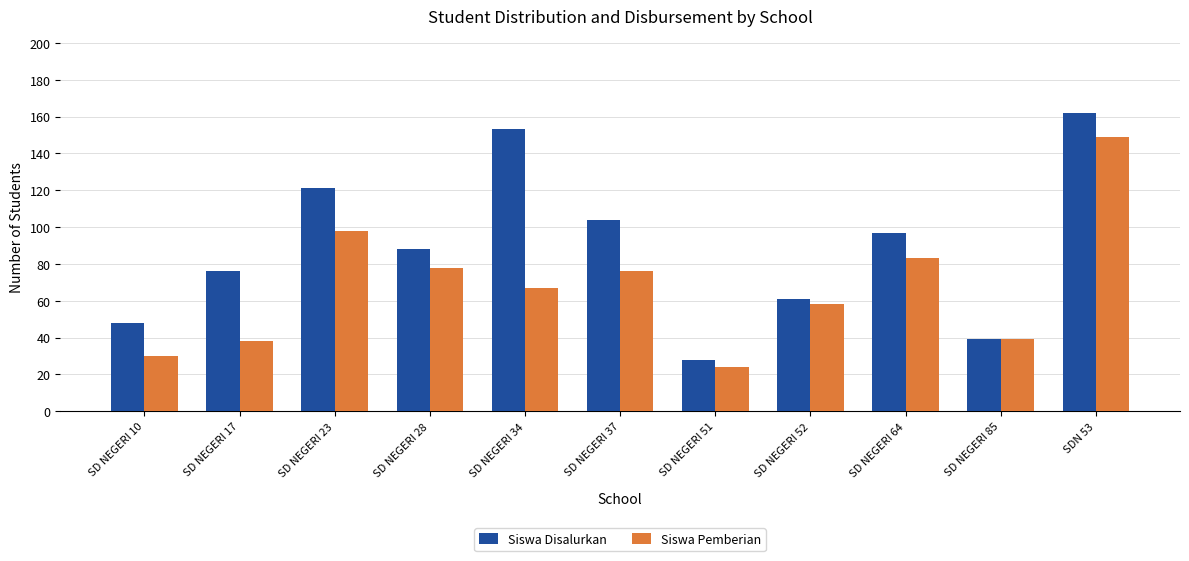

What is the total value across all series at SD NEGERI 34?

220